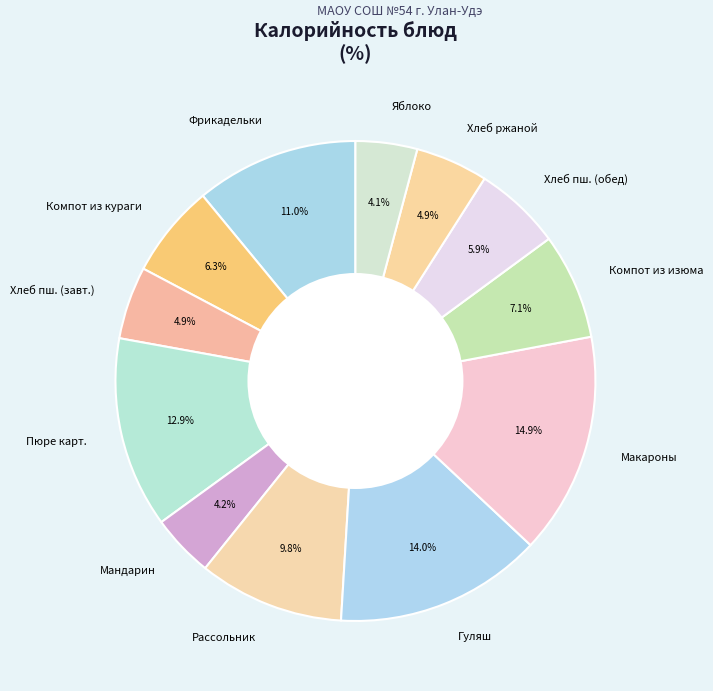

How many segments does this pie chart have?

12